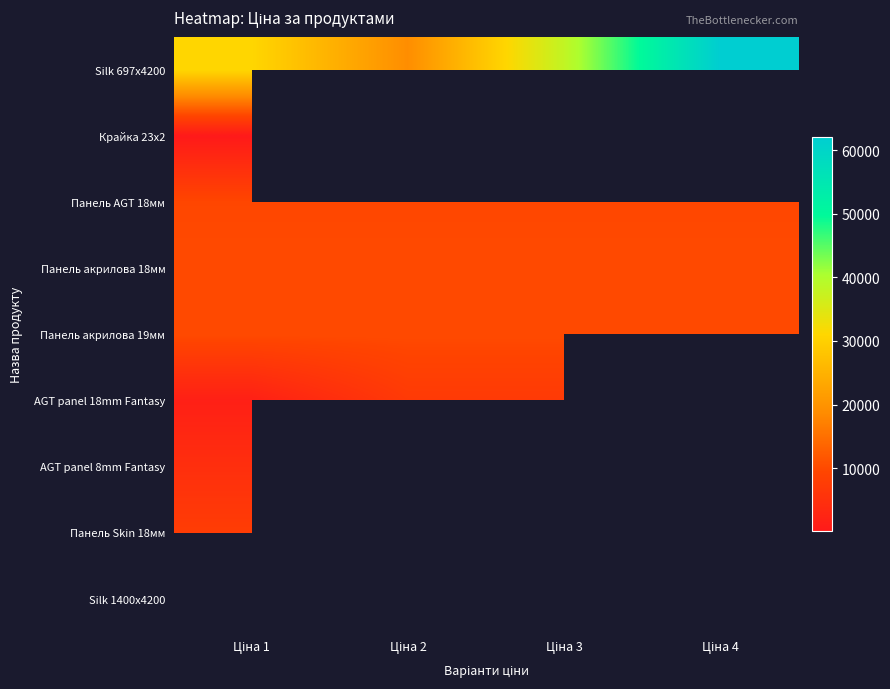

What is the greatest value displayed?

62116.9